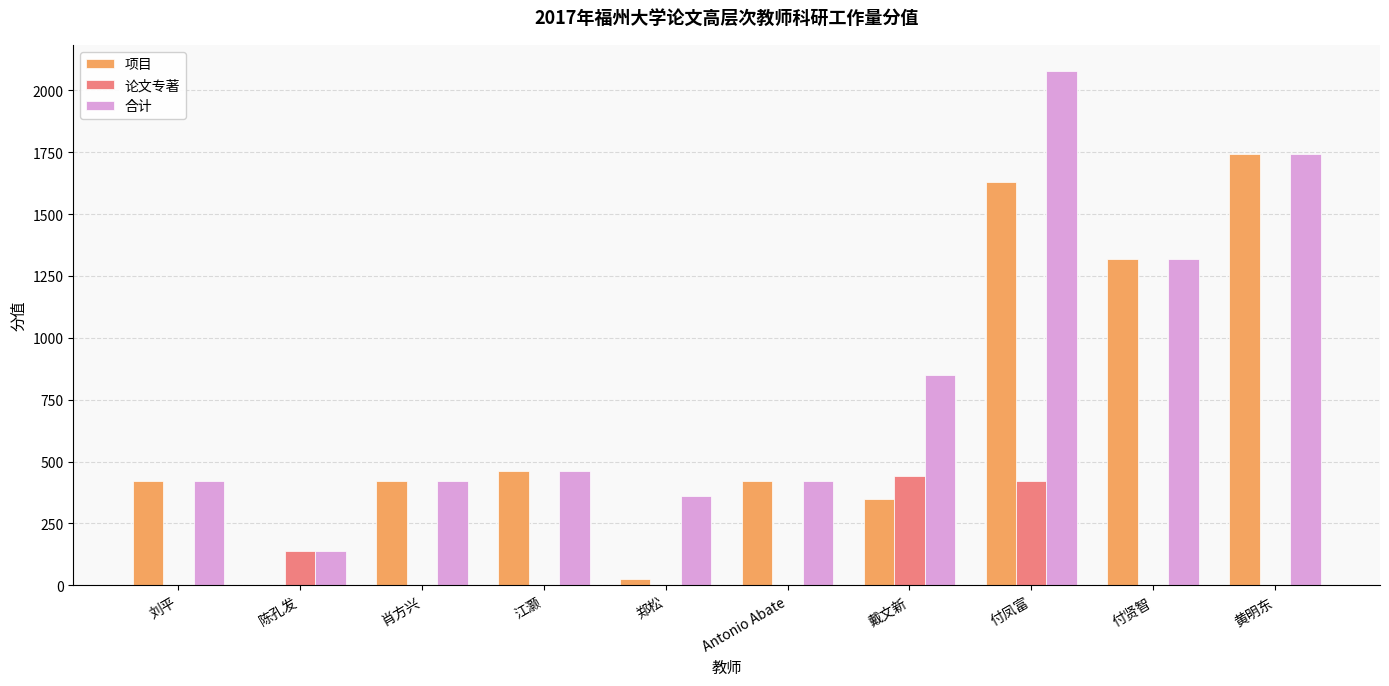

What is the difference between the 合计 values at 郑松 and Antonio Abate?

61.0